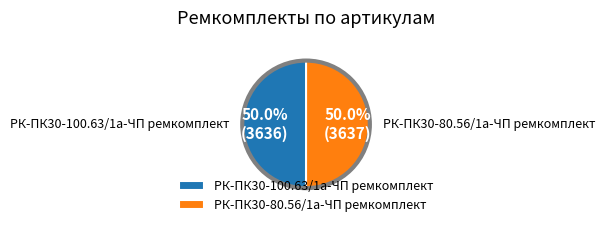

How much of the chart is everything except РК-ПК30-100.63/1а-ЧП ремкомплект?

50.0%